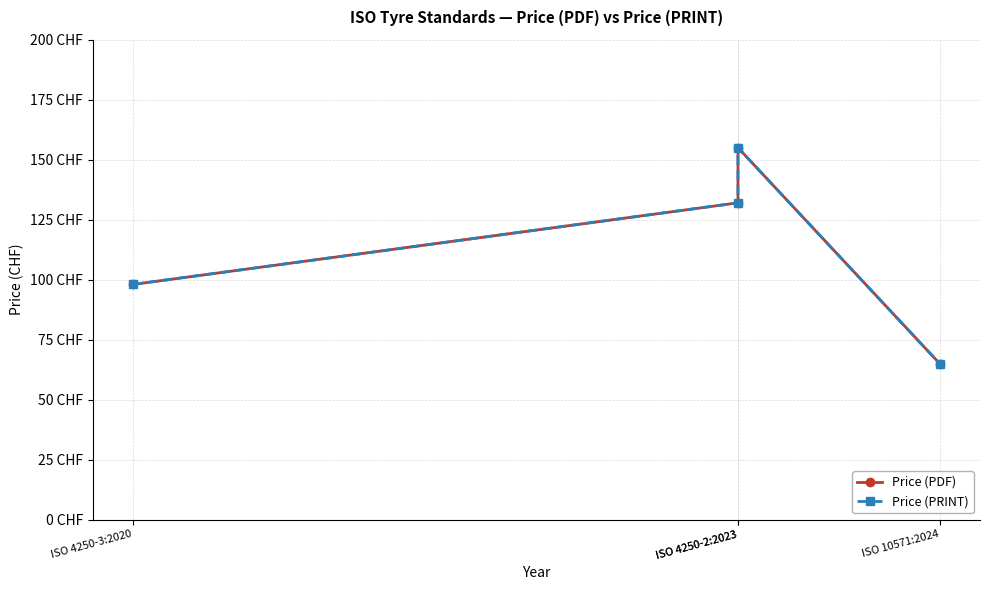

Which series has the widest spread of values?

Price (PDF)